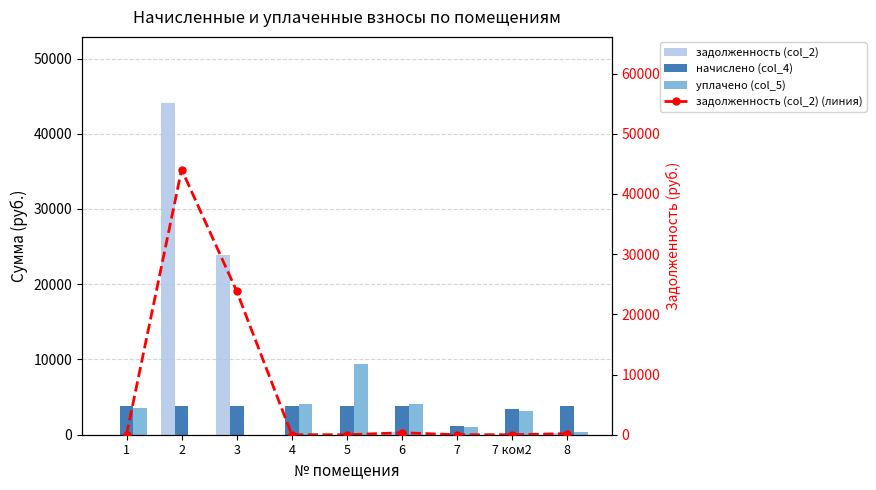

Rank the series at 5 from highest to lowest value.

уплачено (col_5), начислено (col_4), задолженность (col_2), задолженность (col_2) (линия)